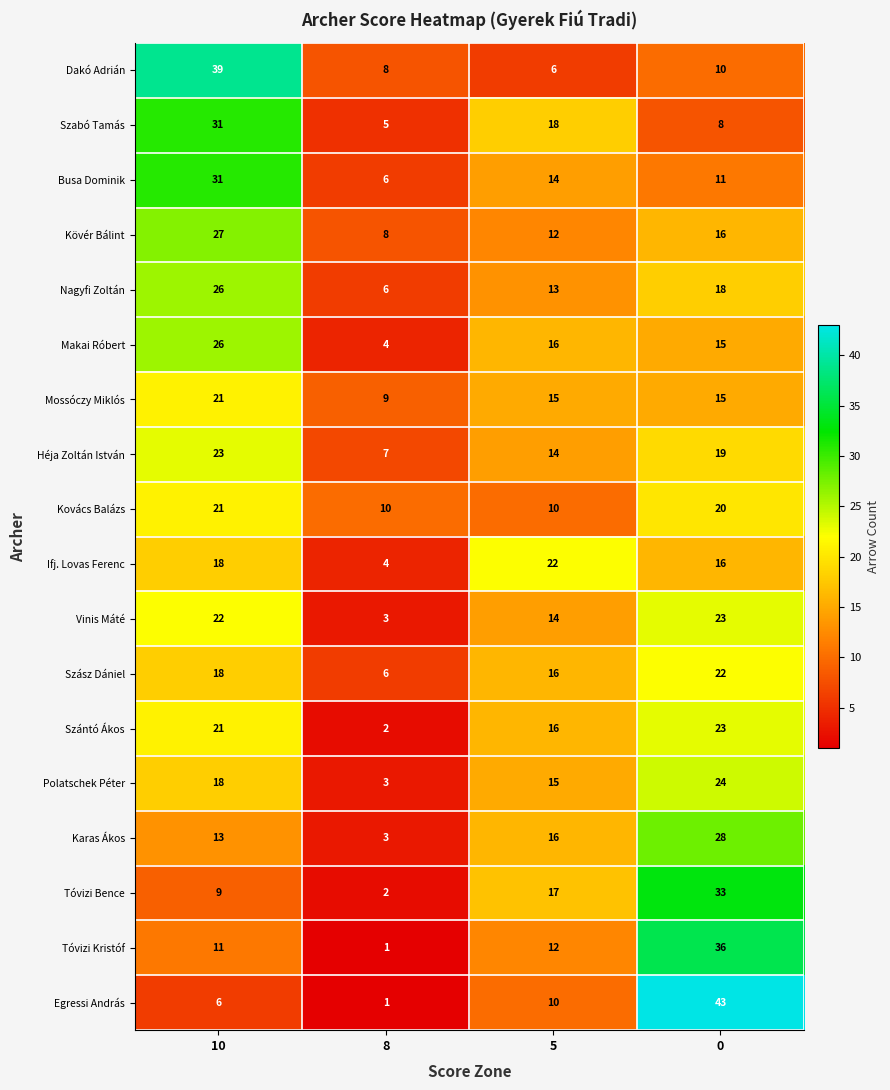

The Makai Róbert series shows 10 at 5. True or false?

False